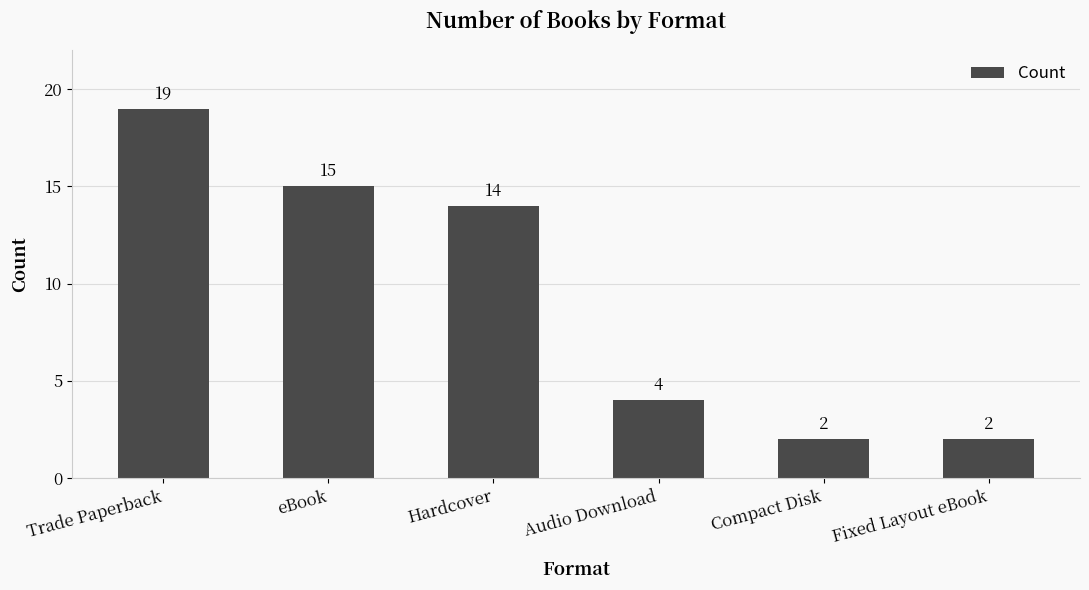

What is the label of the 4th bar from the right?

Hardcover